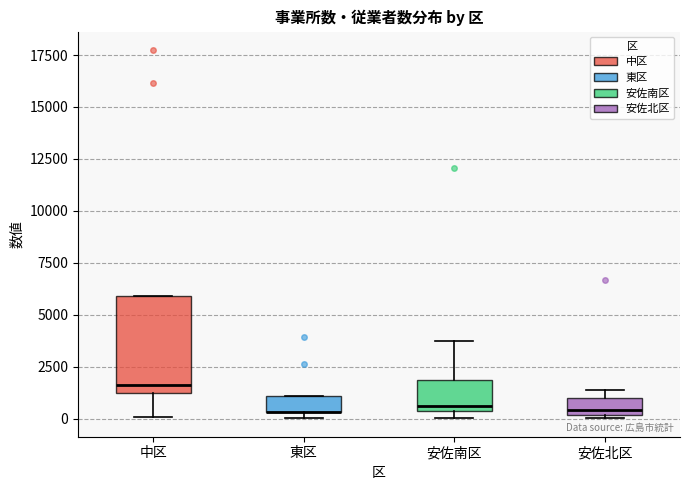

Reading left to right, read every box against the y-axis: the position of its median line, the range the box covers, and the ends of its whiskers. The values are not printed on the chart, so give them approximately, as read against the axis.

中区: median 1500, box 1000 to 6000, whiskers 0 to 6000
東区: median 500 (drawn on the box's lower edge), box 500 to 1000, whiskers 0 to 1000
安佐南区: median 500 (just above the box's lower edge), box 500 to 2000, whiskers 0 to 3500
安佐北区: median 500, box 0 to 1000, whiskers 0 (just below the box's lower edge) to 1500